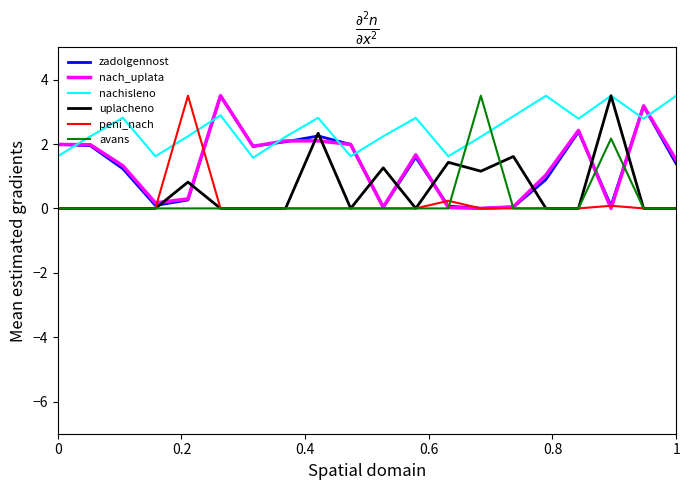

Which series has the largest total across all categories?

nachisleno